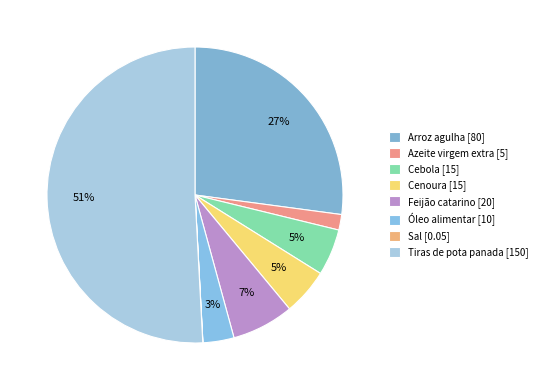

True or false: Tiras de pota panada accounts for 51% of the total.

True